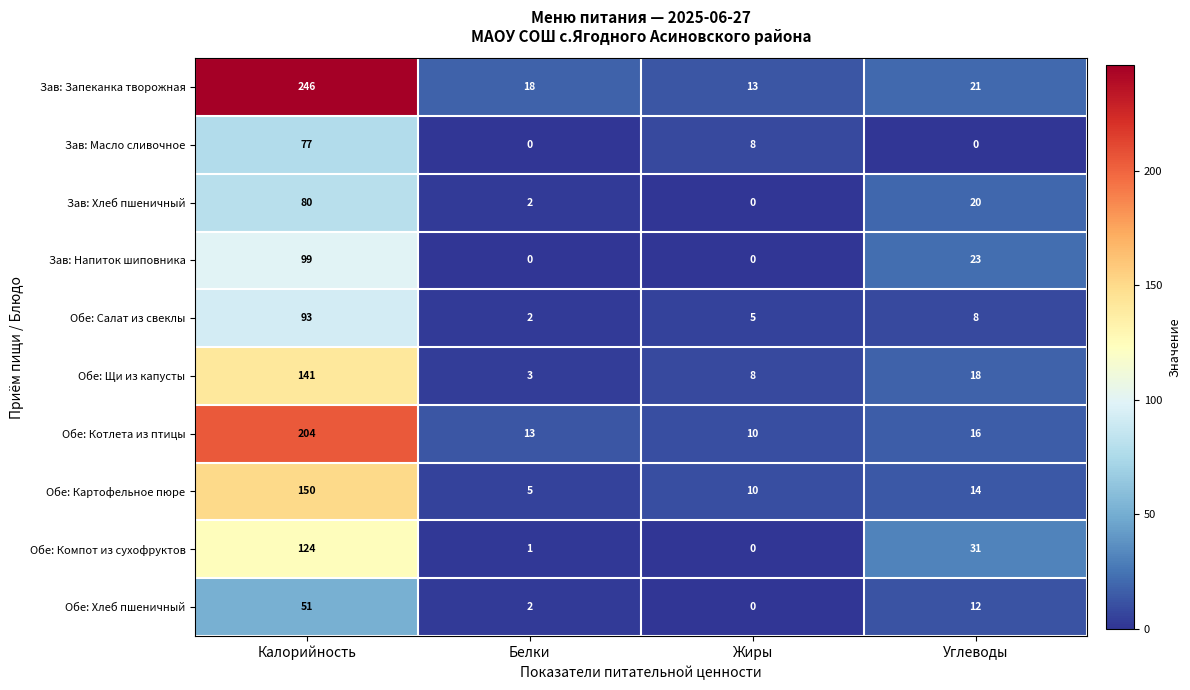

Rank the series by their maximum value, from lowest to highest.

Обе: Хлеб пшеничный, Зав: Масло сливочное, Зав: Хлеб пшеничный, Обе: Салат из свеклы, Зав: Напиток шиповника, Обе: Компот из сухофруктов, Обе: Щи из капусты, Обе: Картофельное пюре, Обе: Котлета из птицы, Зав: Запеканка творожная